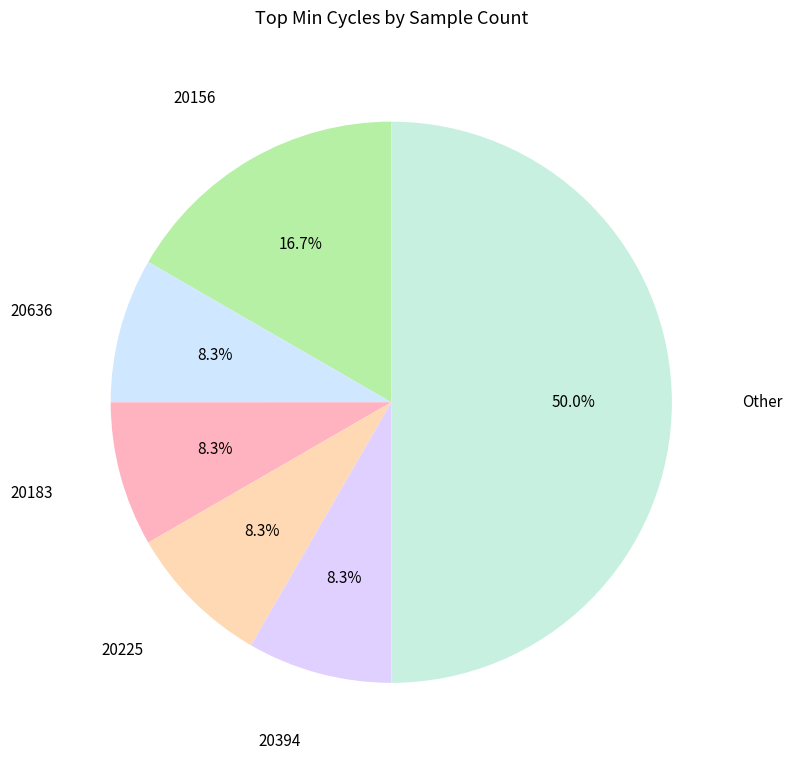

How many slices are in this pie chart?

6